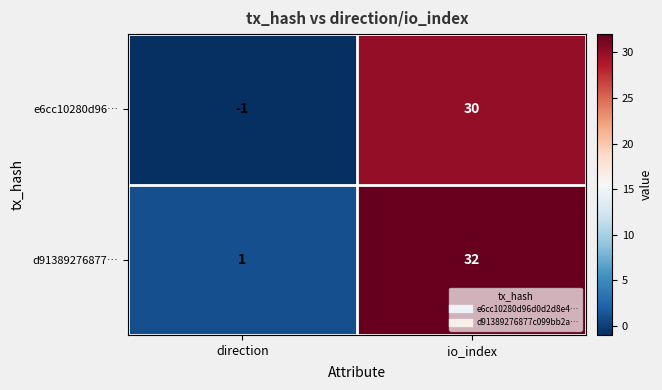

At which category does the chart reach its peak across all series?

io_index